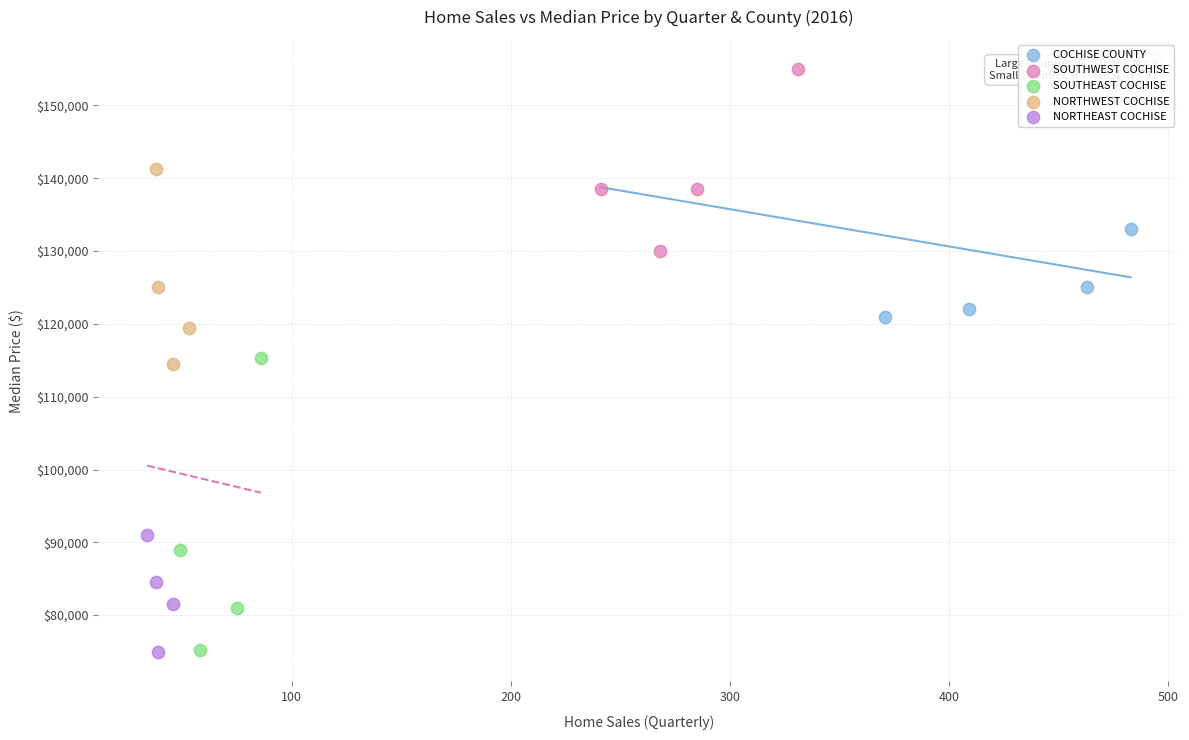

Which series has the widest spread of Y values?

SOUTHEAST COCHISE